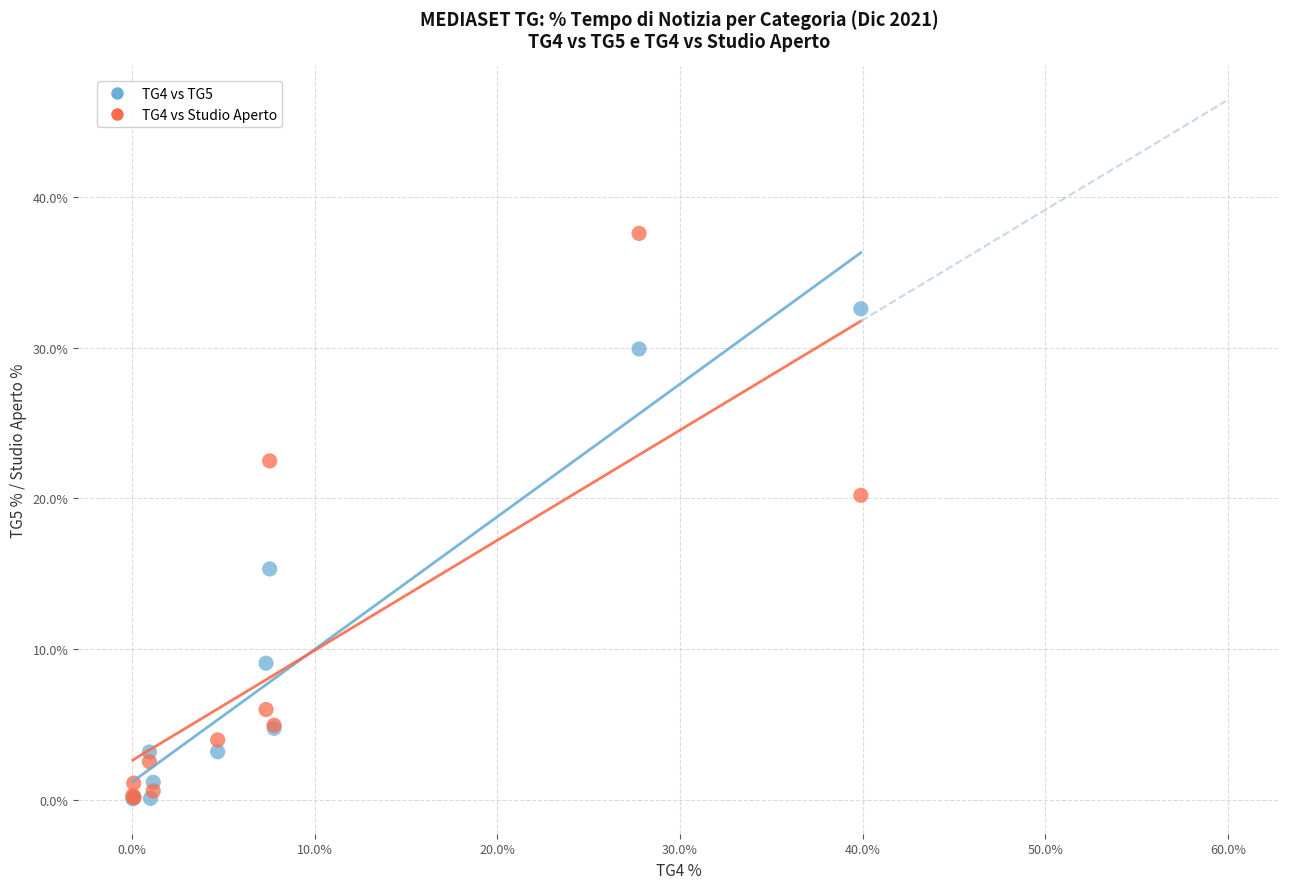

Which series contains the highest Y value?

TG4 vs Studio Aperto